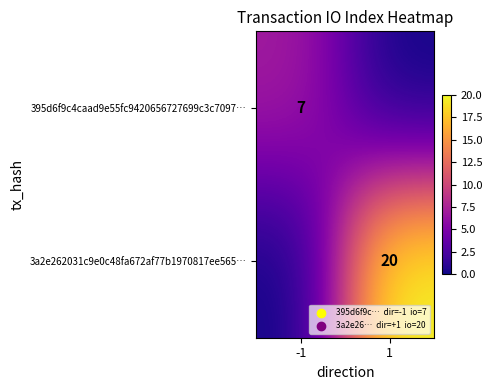

True or false: 395d6f9c4caad9e55fc9420656727699c3c7097… has a value of 10 at -1.

False